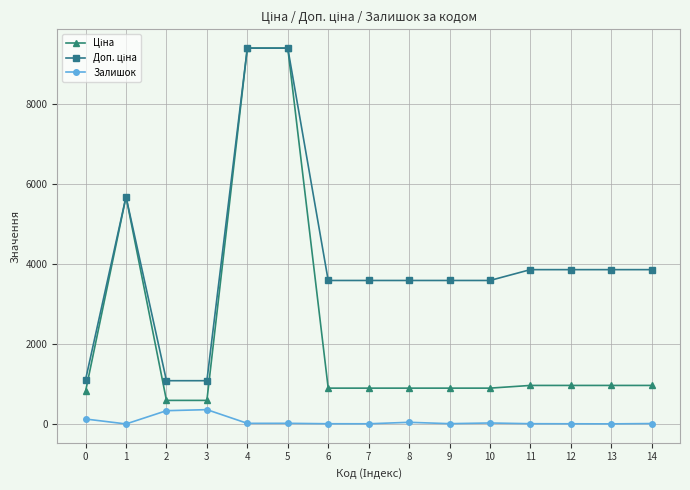

What is the total value across all series at 2?

2004.6